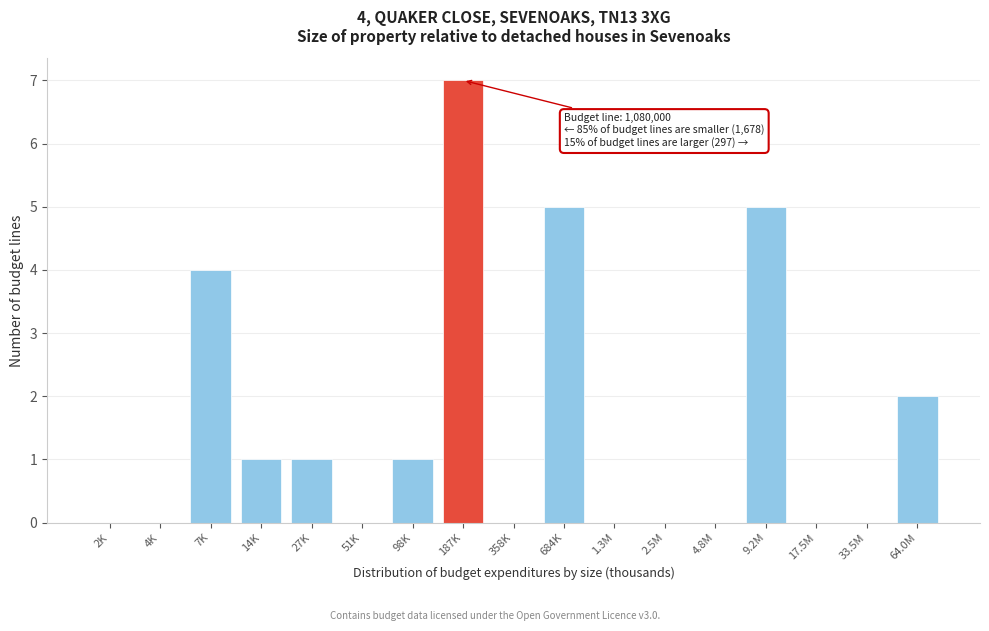

Reading left to right, transcribe all the data shown in this chart.

2K=0	4K=0	7K=4	14K=1	27K=1	51K=0	98K=1	187K=7	358K=0	684K=5	1.3M=0	2.5M=0	4.8M=0	9.2M=5	17.5M=0	33.5M=0	64.0M=2